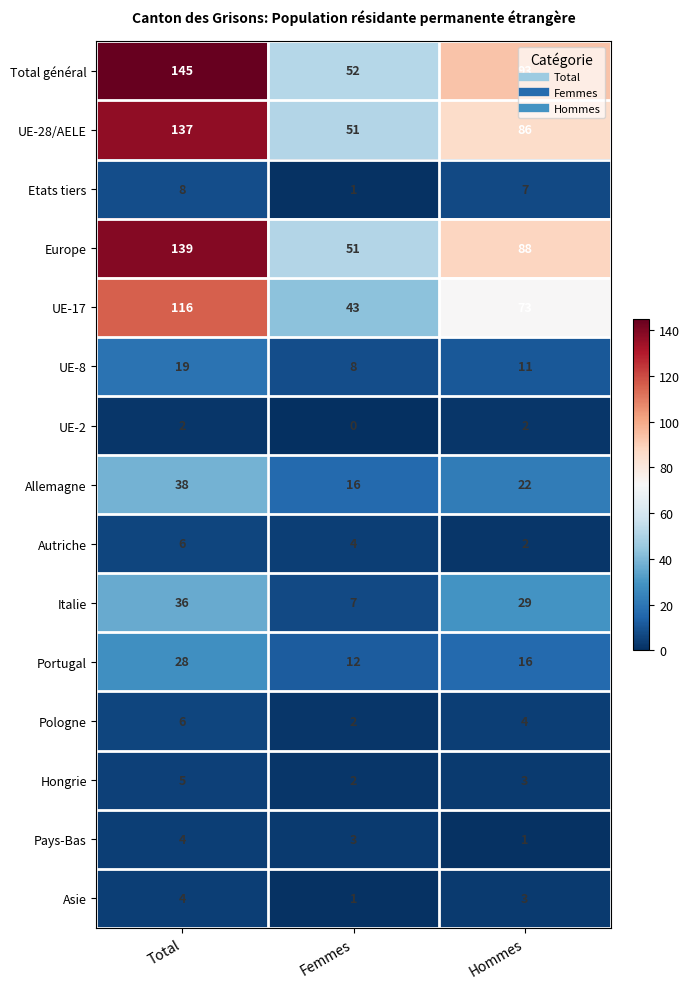

Which category has the lowest value across all series?

Femmes